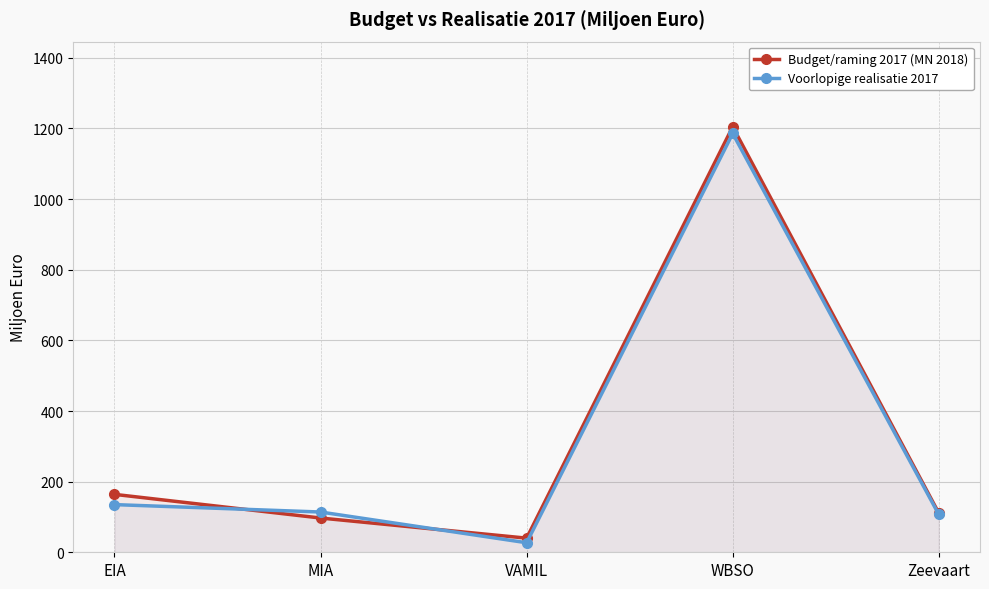

What is the total value across all series at WBSO?

2391